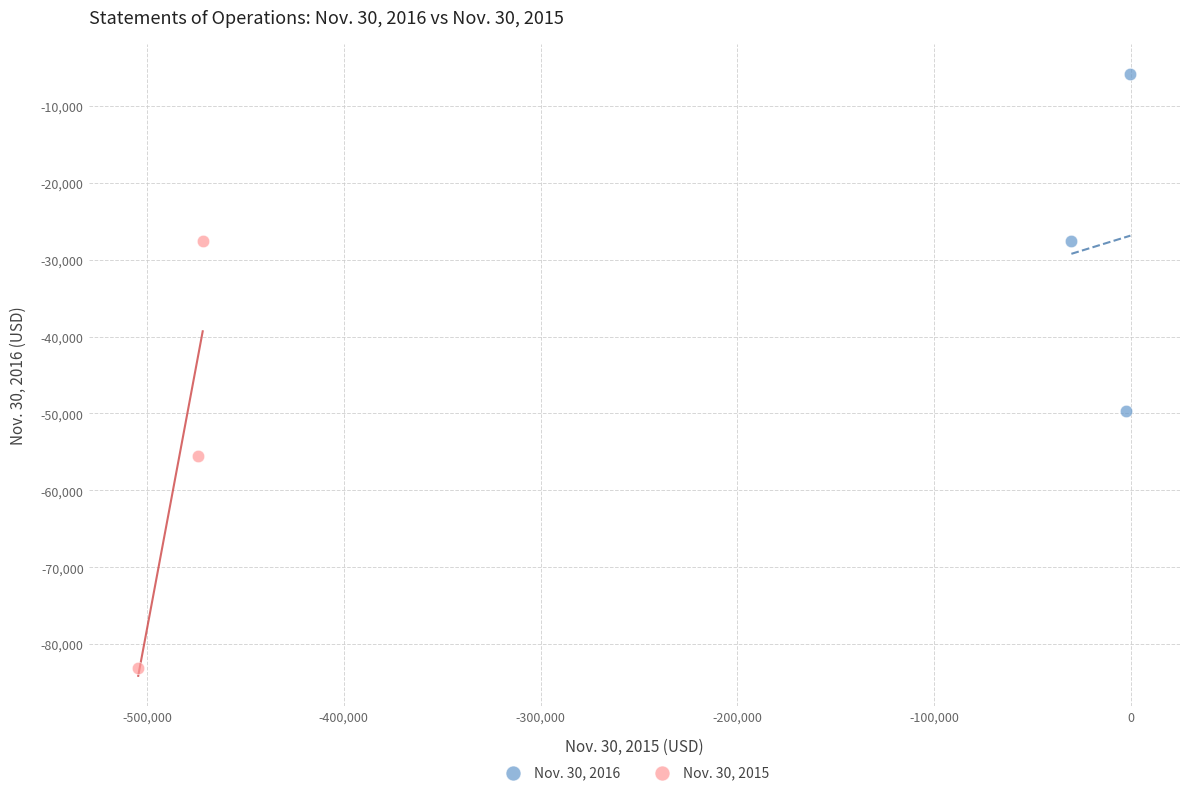

What are all the series names shown in the legend?

Nov. 30, 2016, Nov. 30, 2015